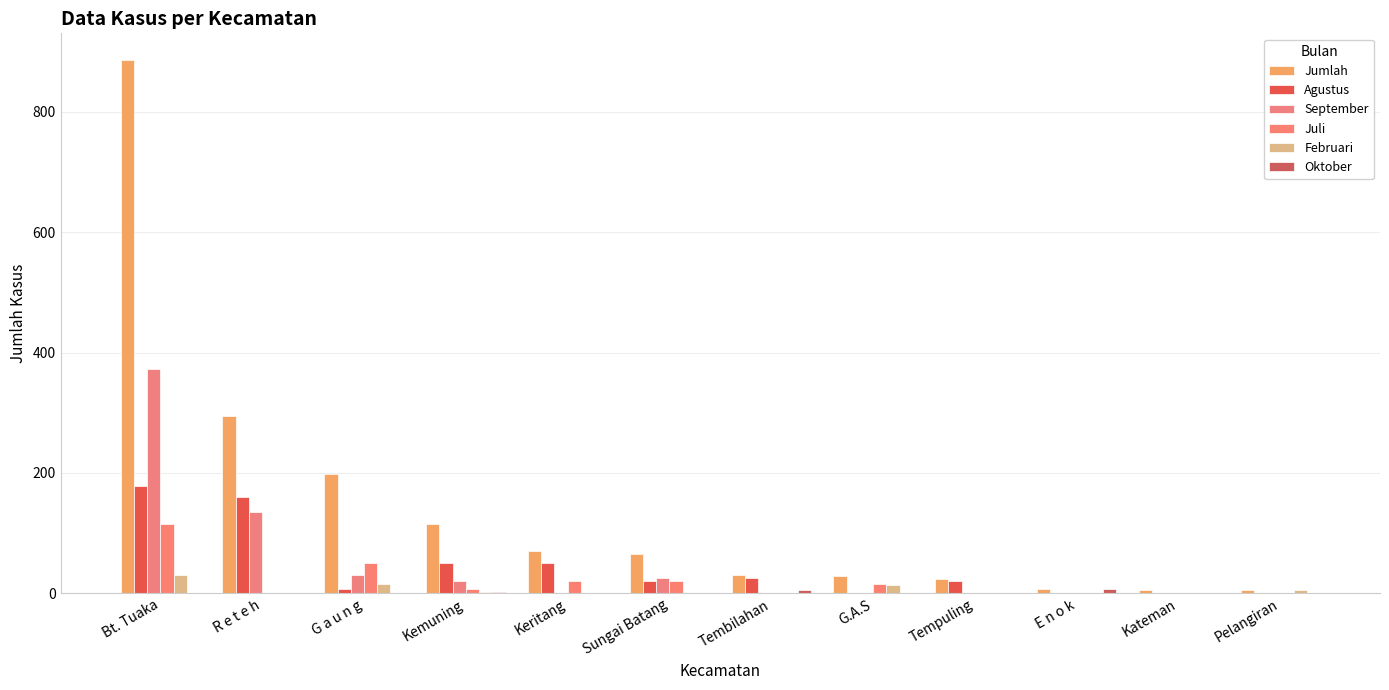

How many groups of bars are there?

12